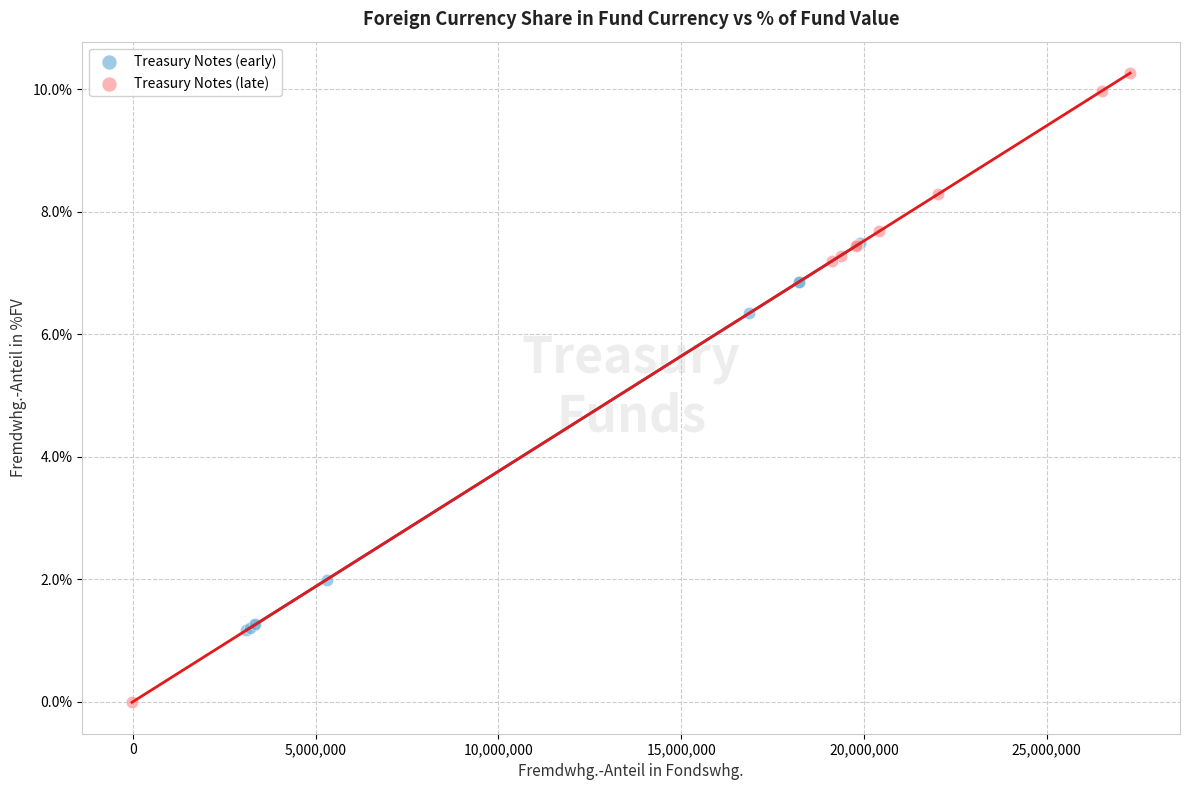

Which series has the largest Y range (max minus min)?

Treasury Notes (late)